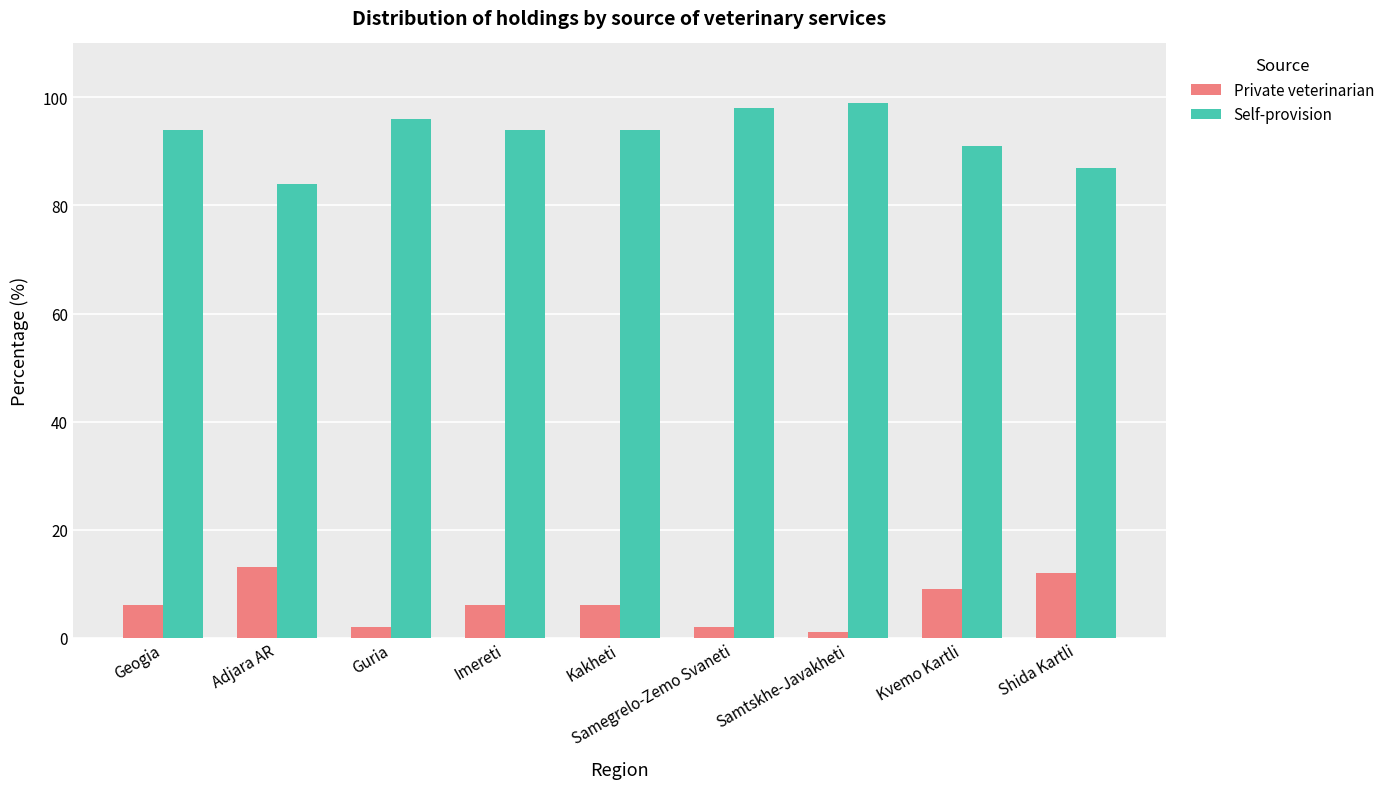

The Self-provision series shows 50 at Kvemo Kartli. True or false?

False